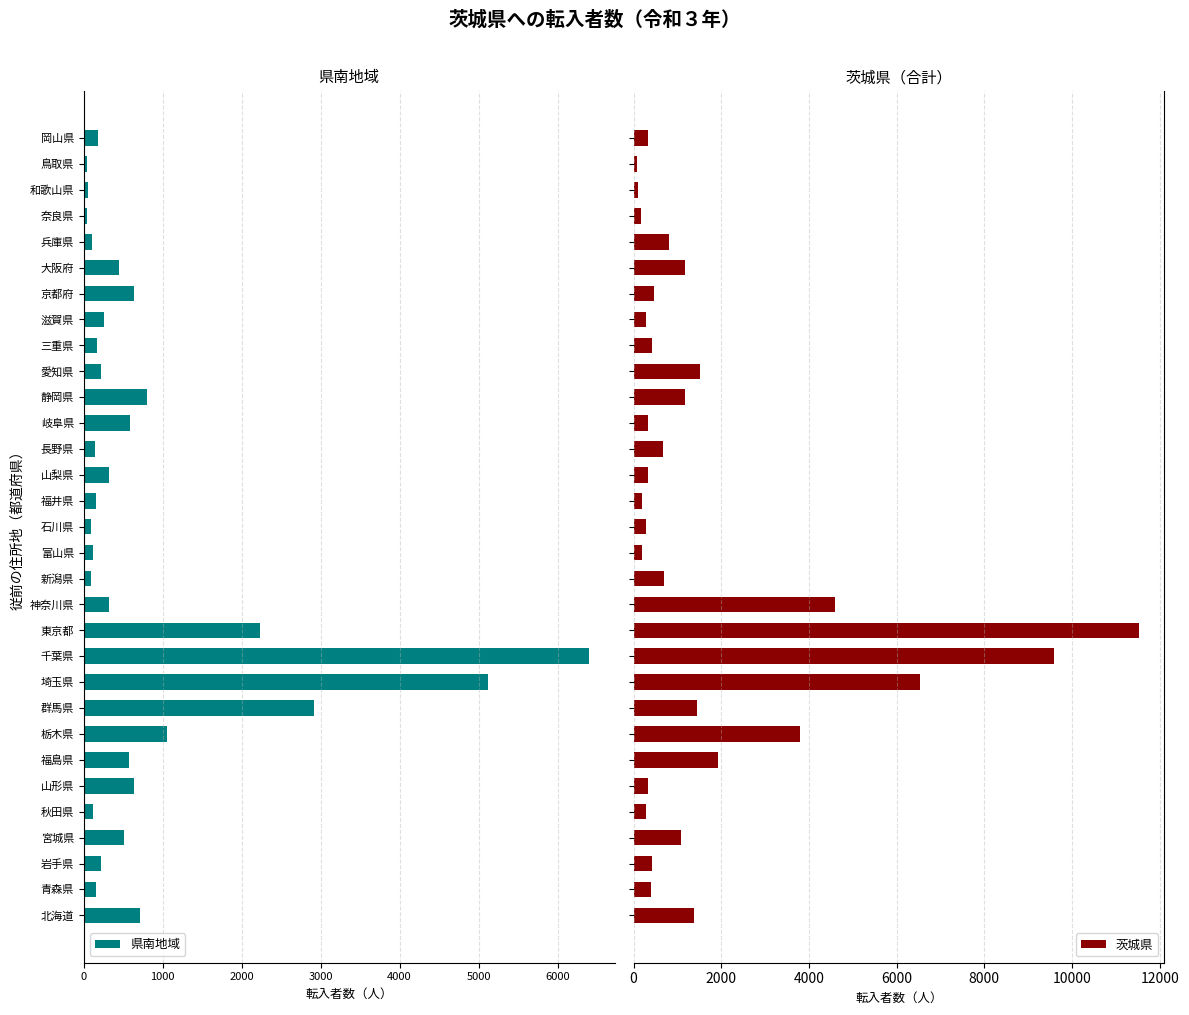

What is the difference between the maximum and minimum values in the 茨城県 series?

11451